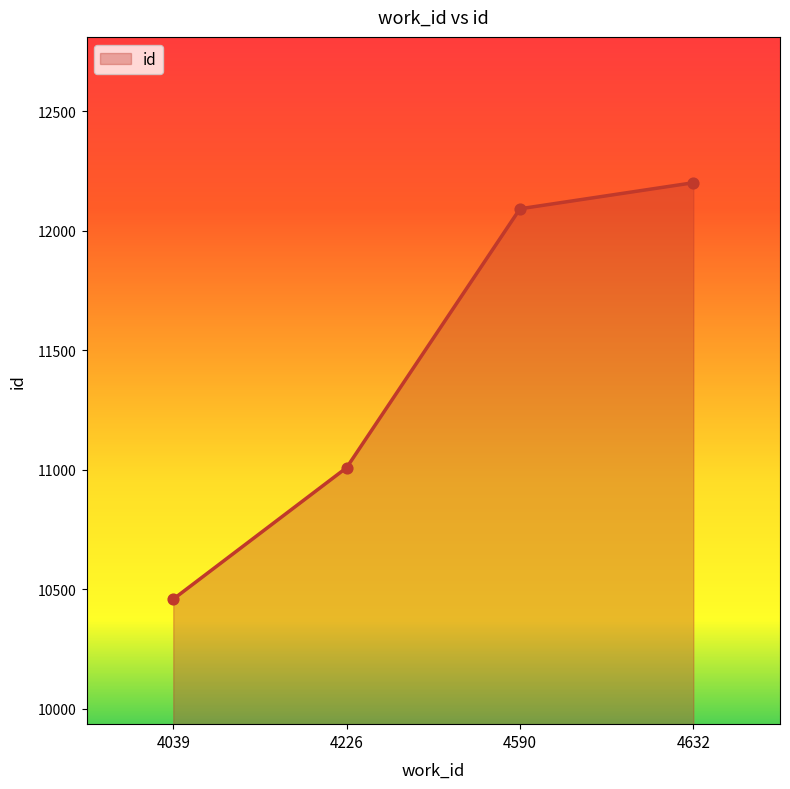

What is the ratio of the value at 4039 to the value at 4226?

1.0